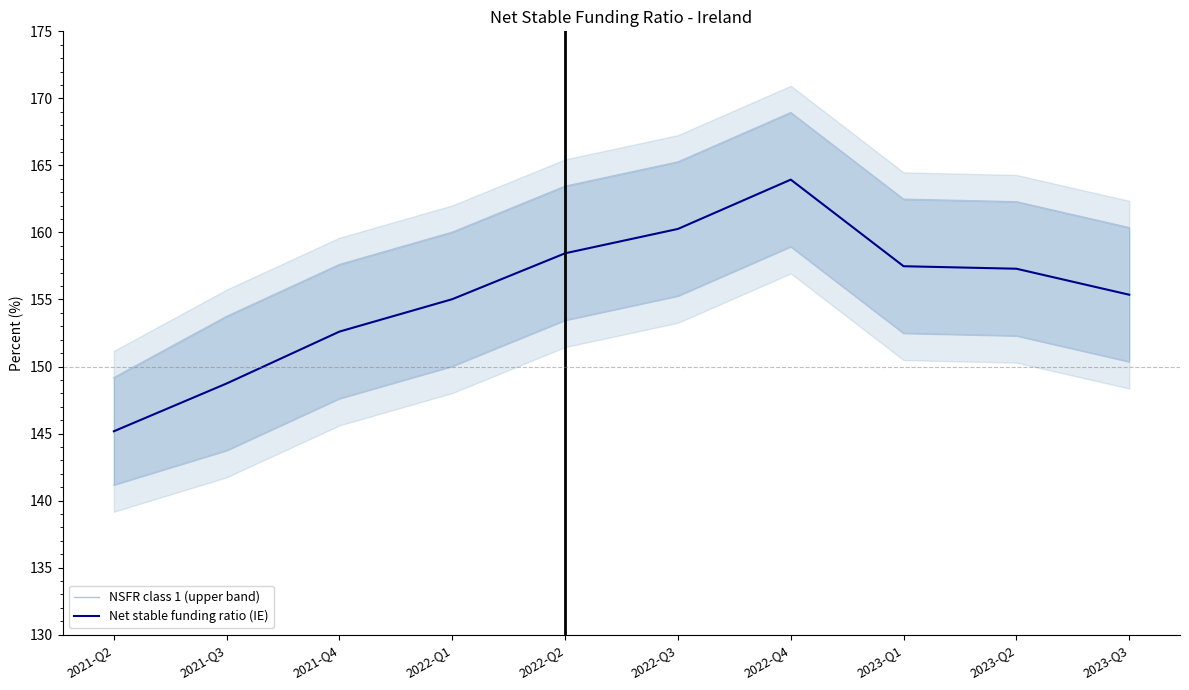

List the series in order of their peak value, lowest first.

Net stable funding ratio (IE), NSFR class 1 (upper band)